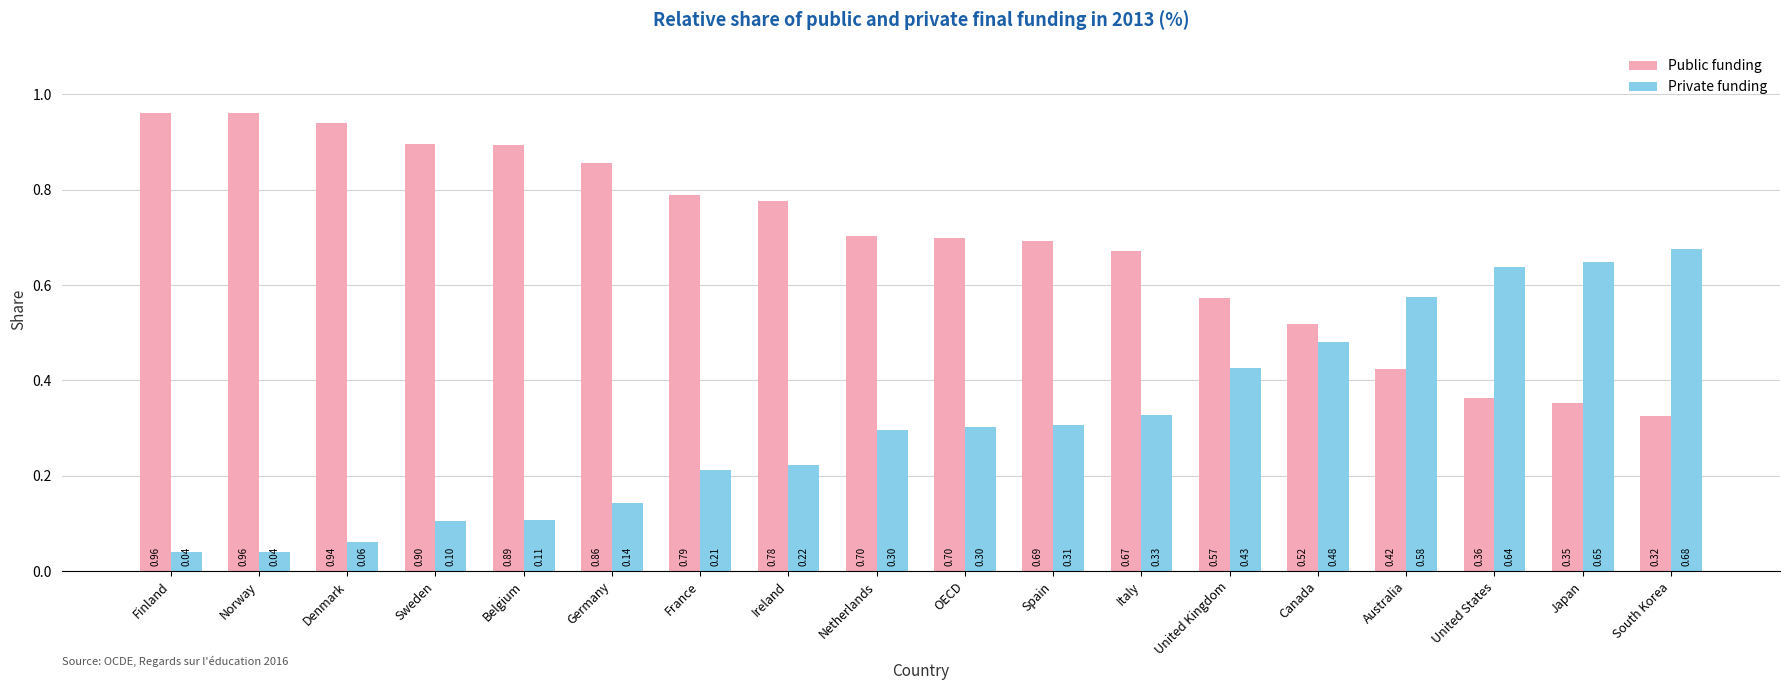

How many bars are there in each group?

2